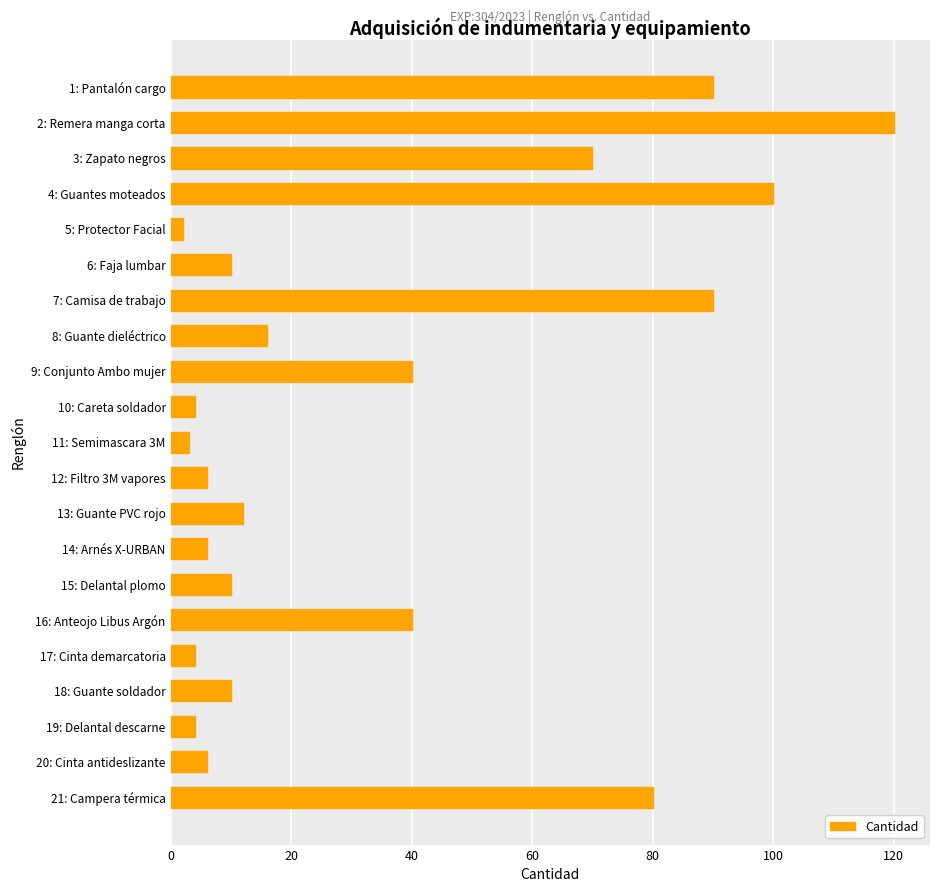

Is it true that the value at 17: Cinta demarcatoria is 4?

True